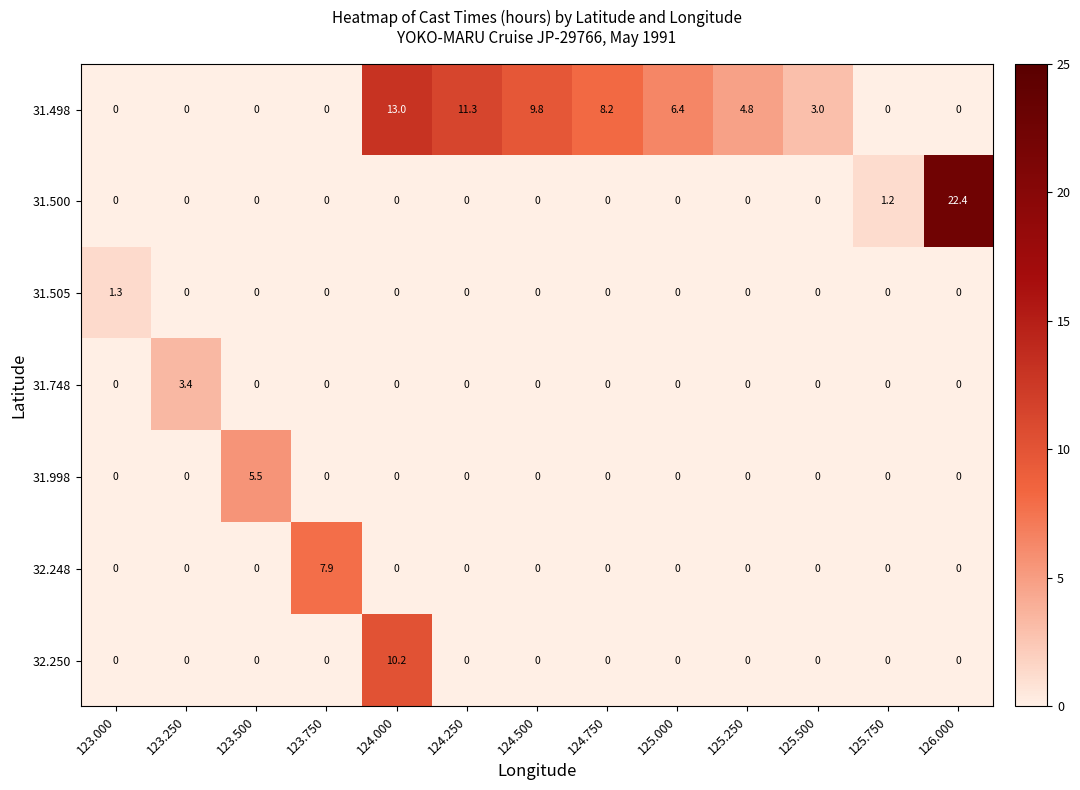

Which series has the largest total across all categories?

31.498